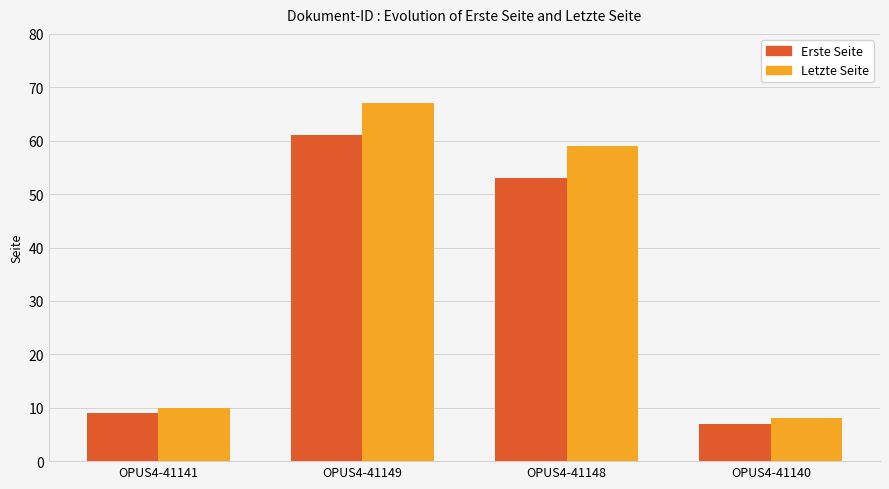

Is it true that Erste Seite equals 88 at OPUS4-41148?

False